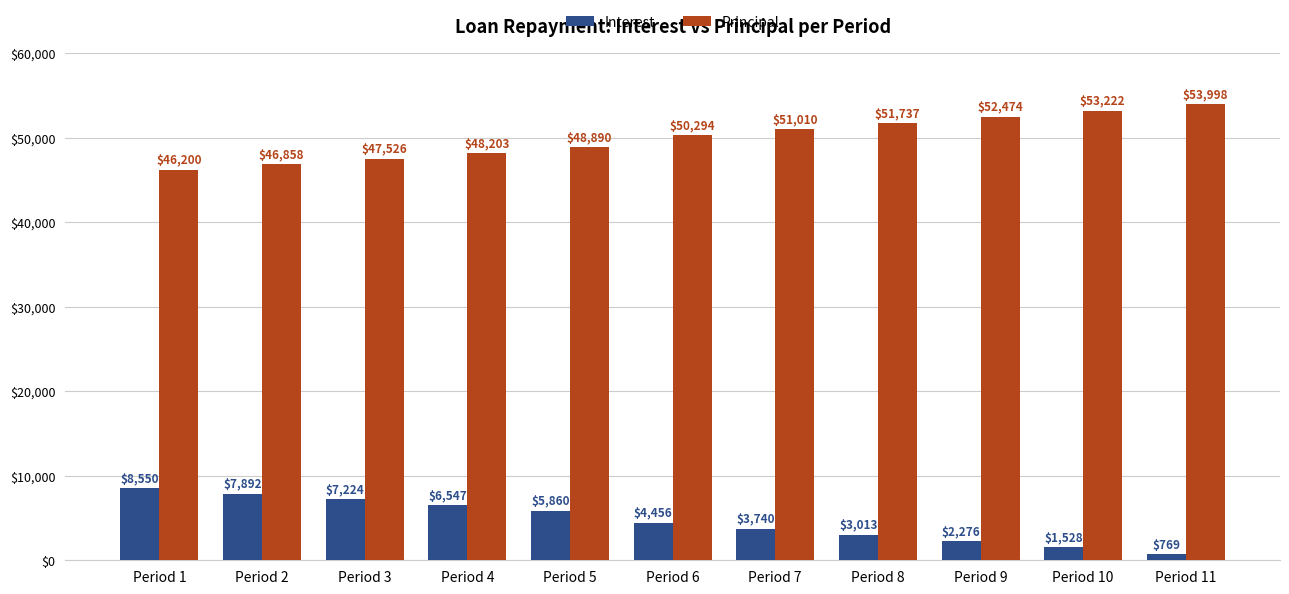

Which label corresponds to the smallest value in the chart?

Period 11